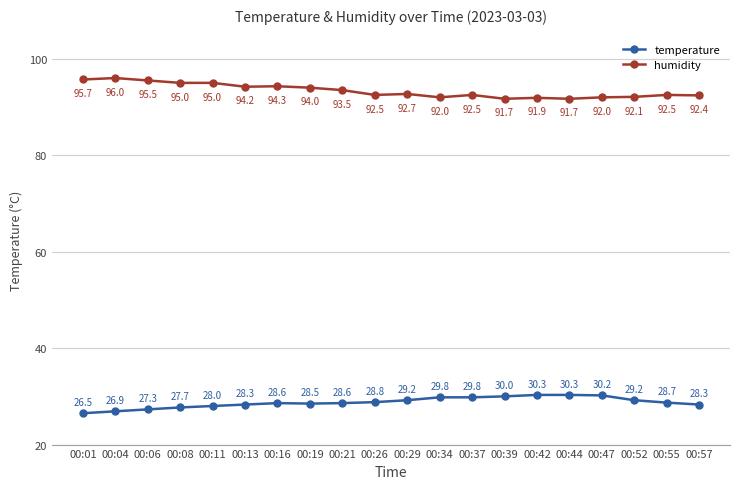

Does the chart display data point markers on the line(s)?

Yes